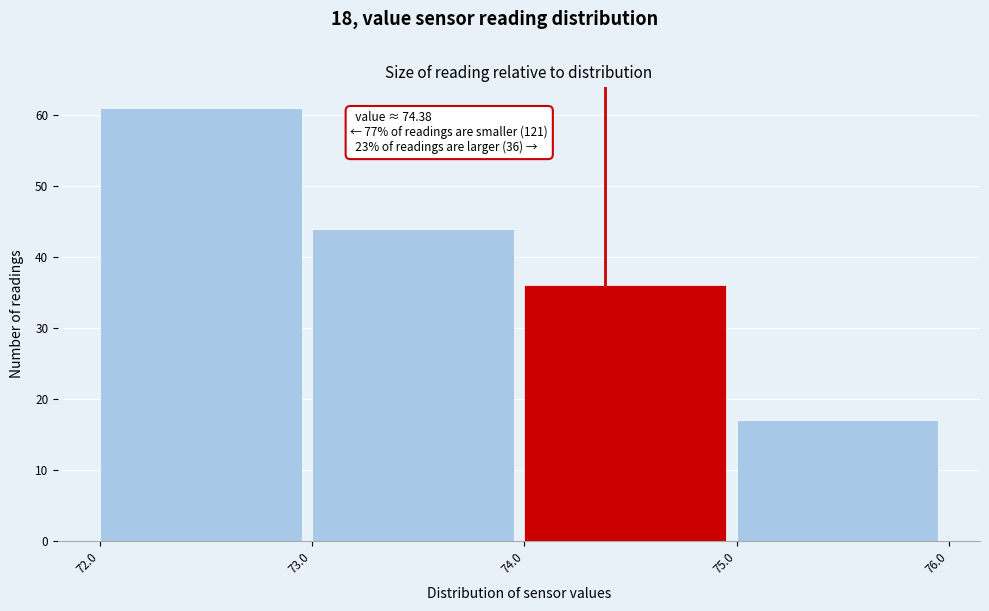

Which range on the x-axis has the tallest bar?

72.0 to 73.0